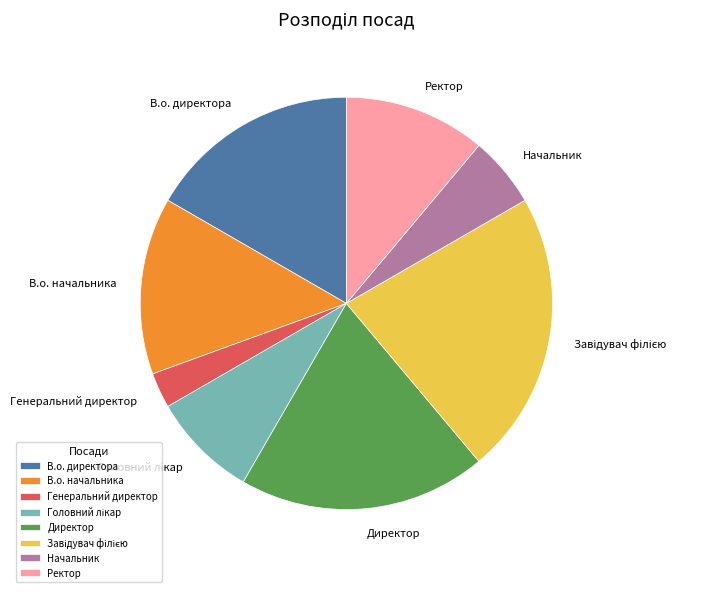

How many slices are in this pie chart?

8